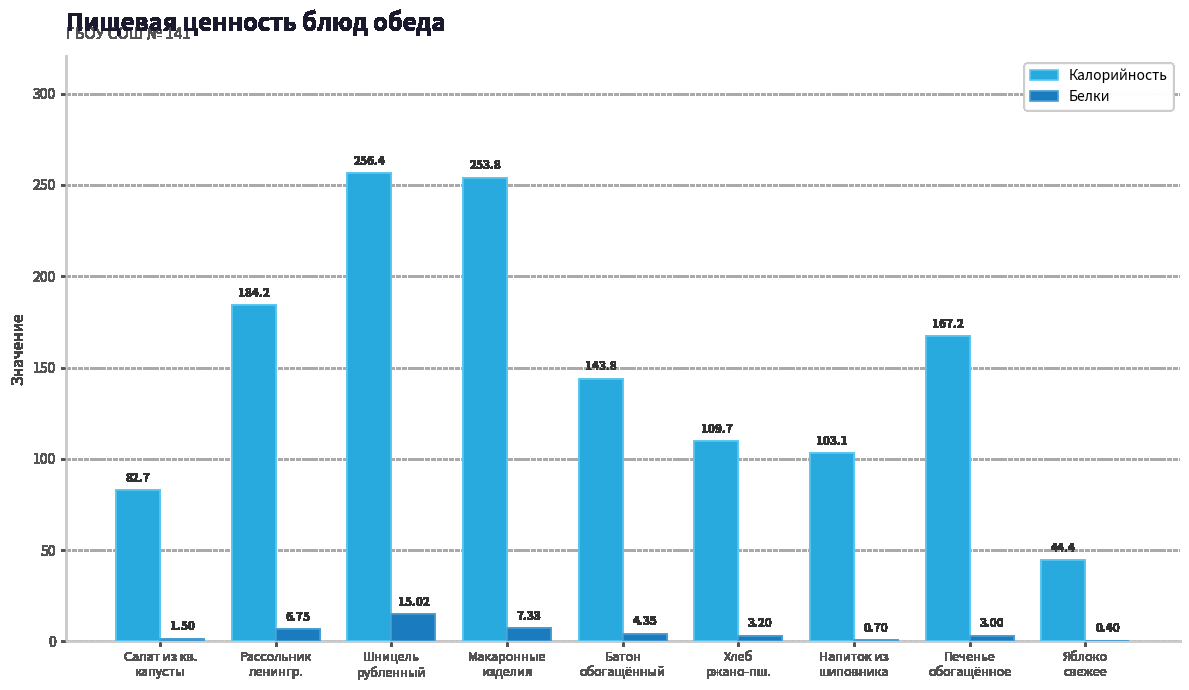

Which series has the largest total across all categories?

Калорийность